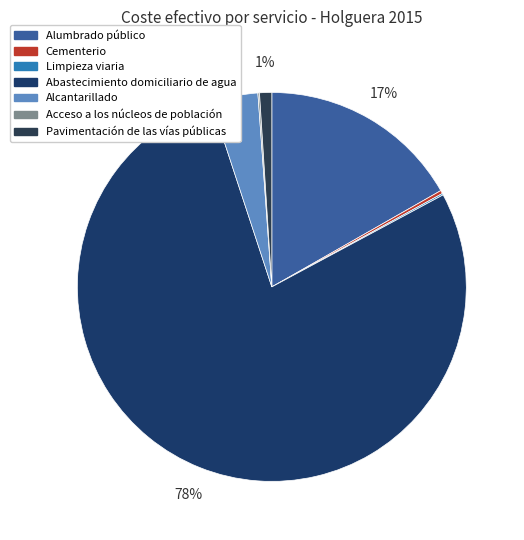

Is it true that Alcantarillado is 1% of the pie?

False